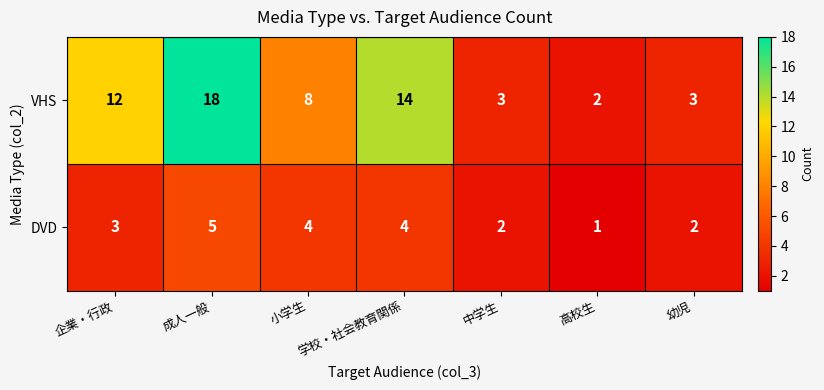

What is the difference between the VHS values at 企業・行政 and 成人一般?

6